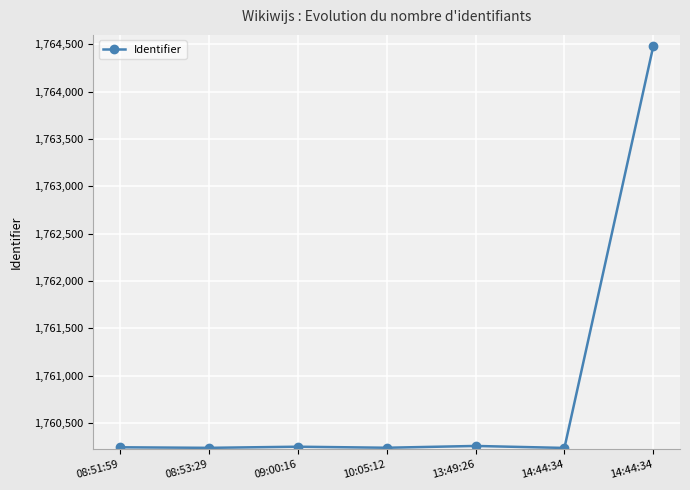

How many lines are shown in the chart?

1